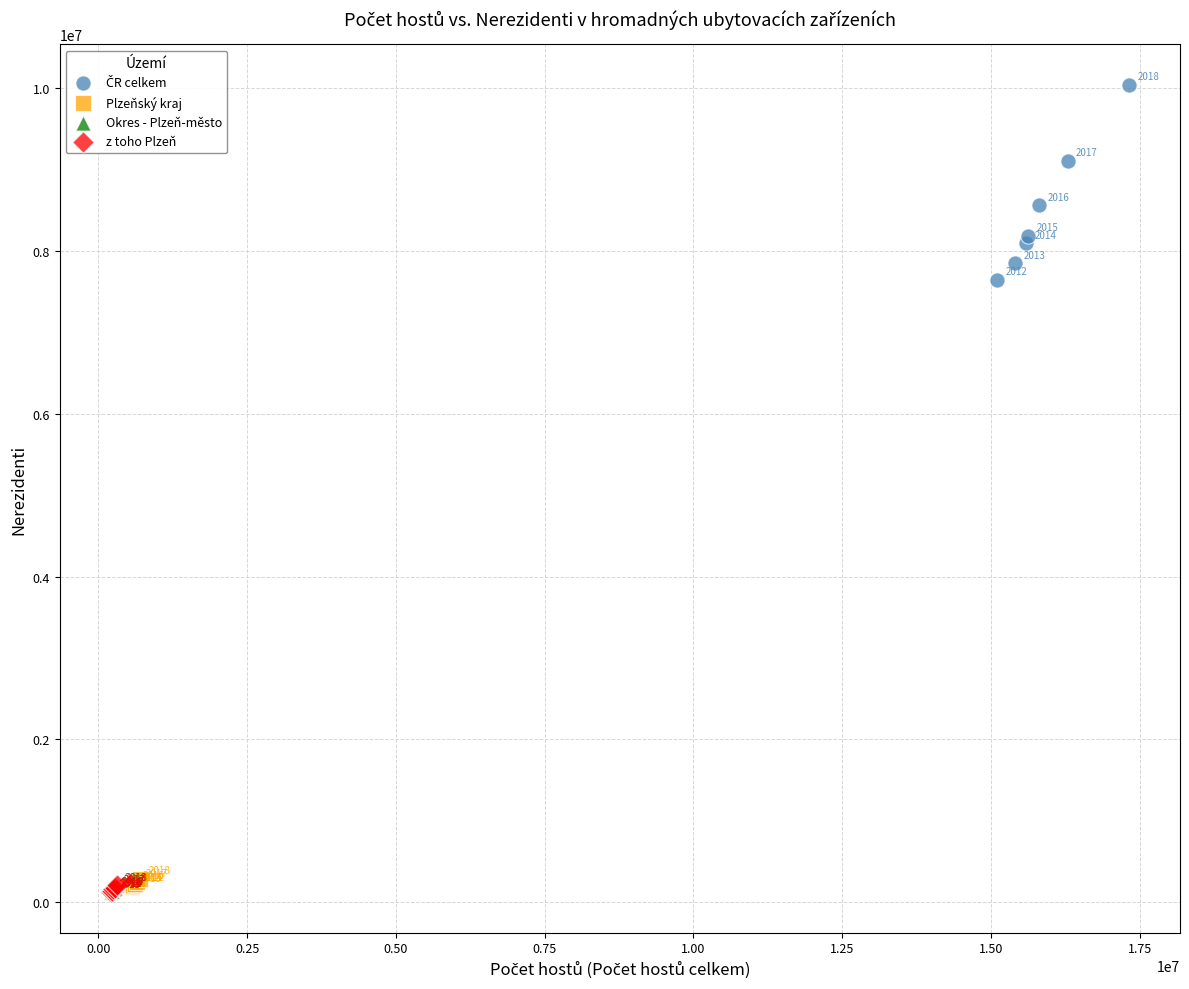

Which series reaches the minimum Y coordinate?

z toho Plzeň